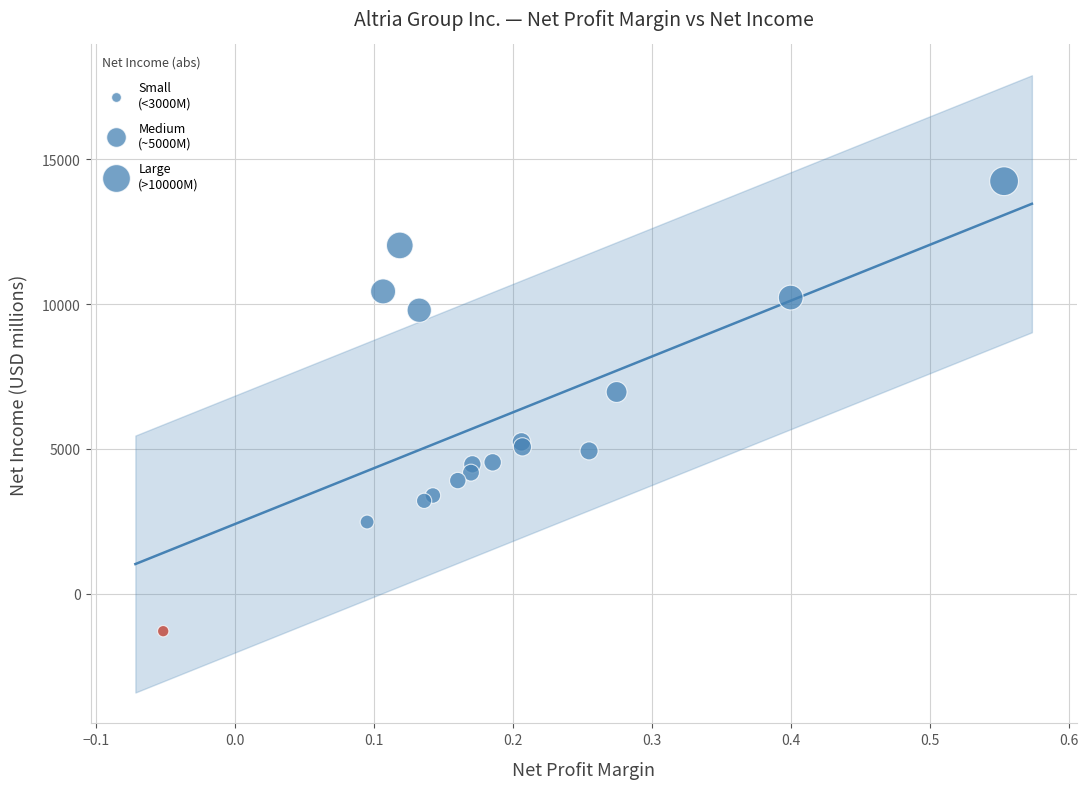

What Y value in the scatter plot is closest to 6473?

6963